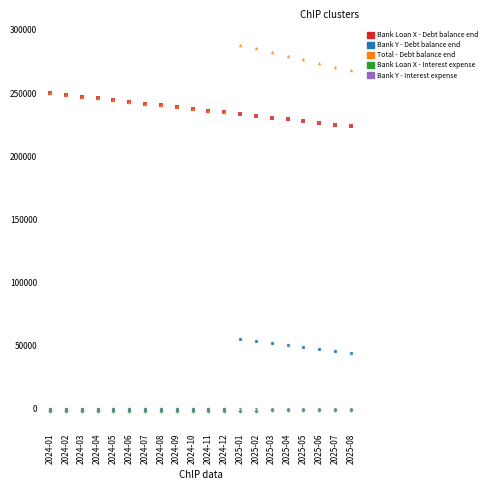

What are all the series names shown in the legend?

Bank Loan X - Debt balance end, Bank Y - Debt balance end, Total - Debt balance end, Bank Loan X - Interest expense, Bank Y - Interest expense